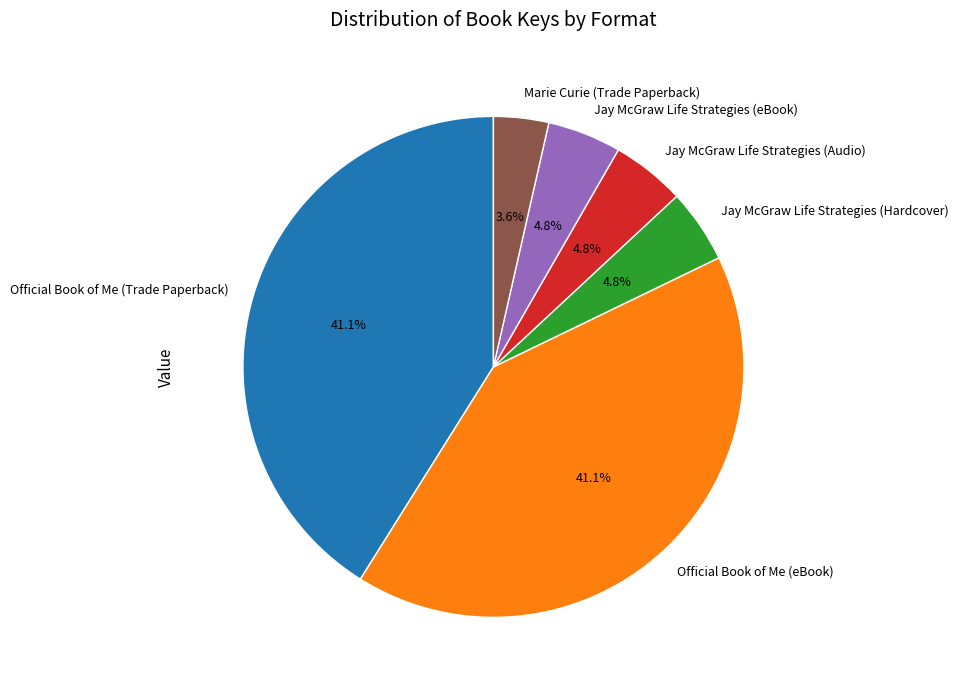

Is there any slice that represents more than half of the pie?

No